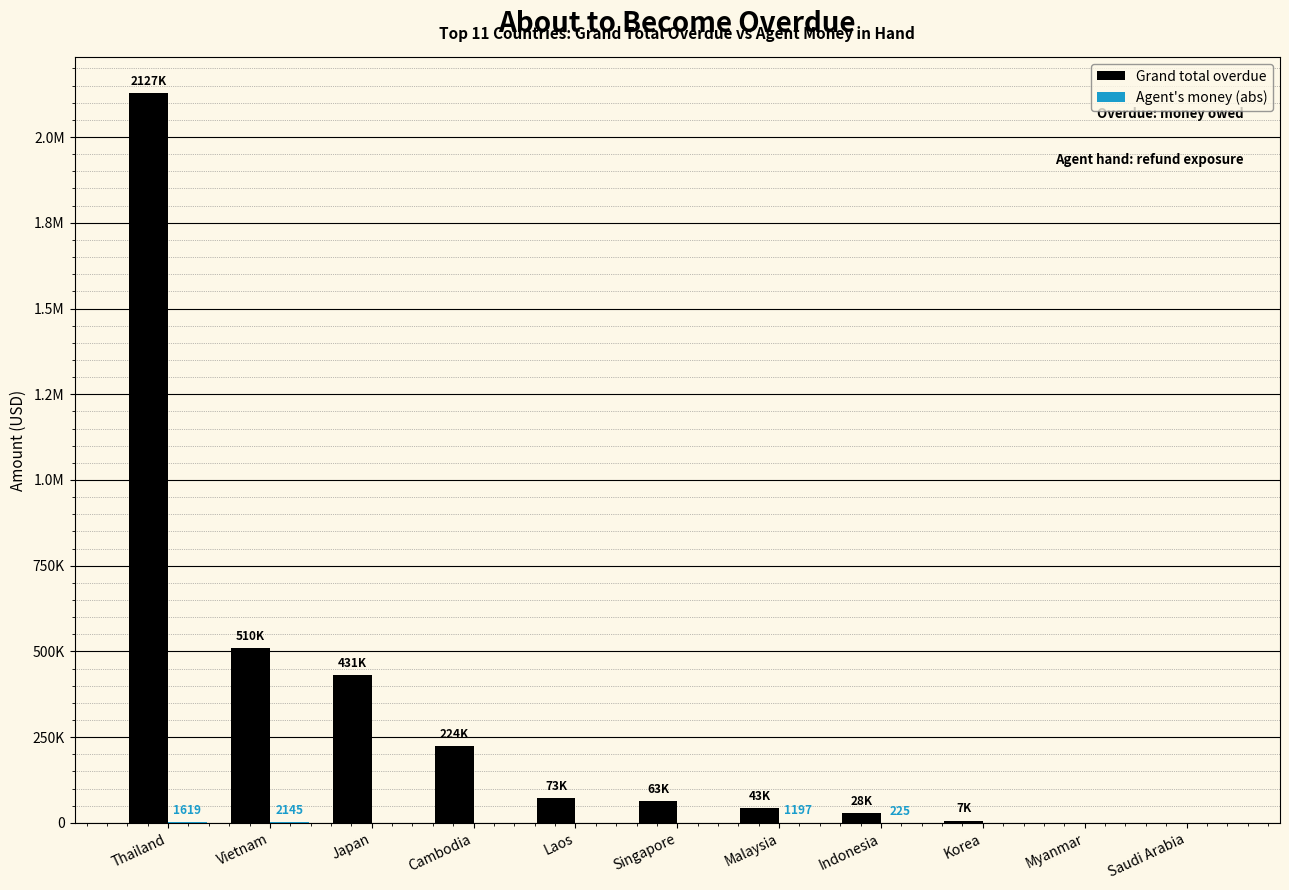

Are the bars grouped side by side (vs. stacked)?

Yes